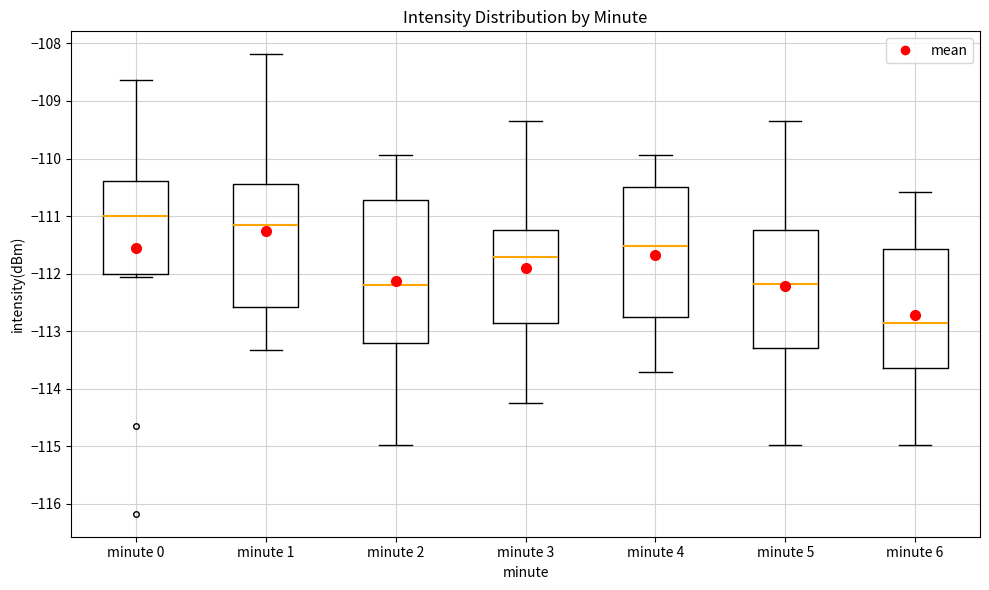

Where does the upper whisker of the box for minute 2 end on the y-axis? The values are not printed on the chart, so give them approximately, as read against the axis.

-109.9